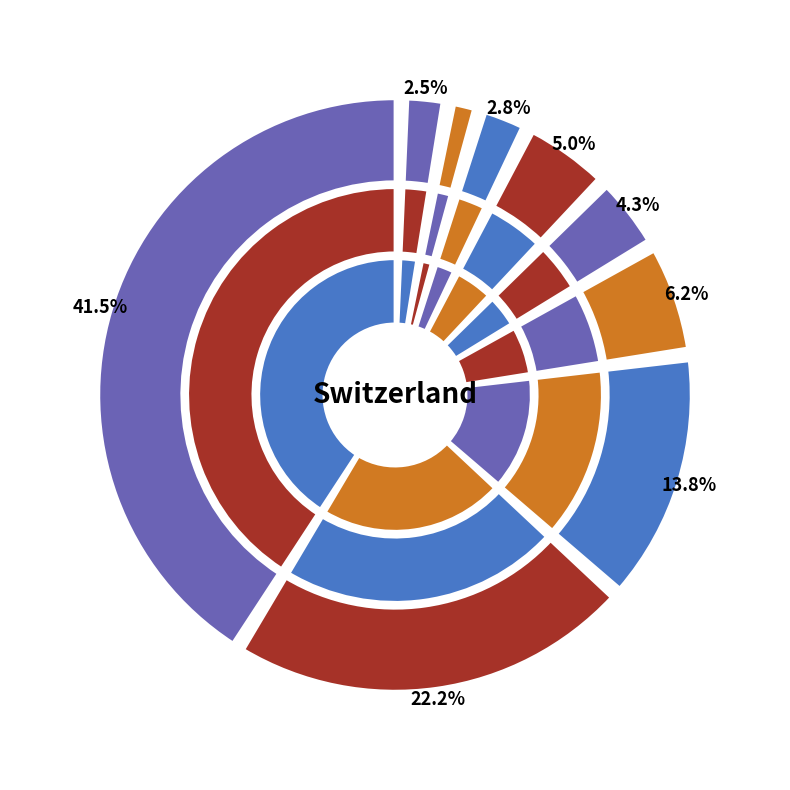

Which category has the biggest portion of the pie?

Picea abies